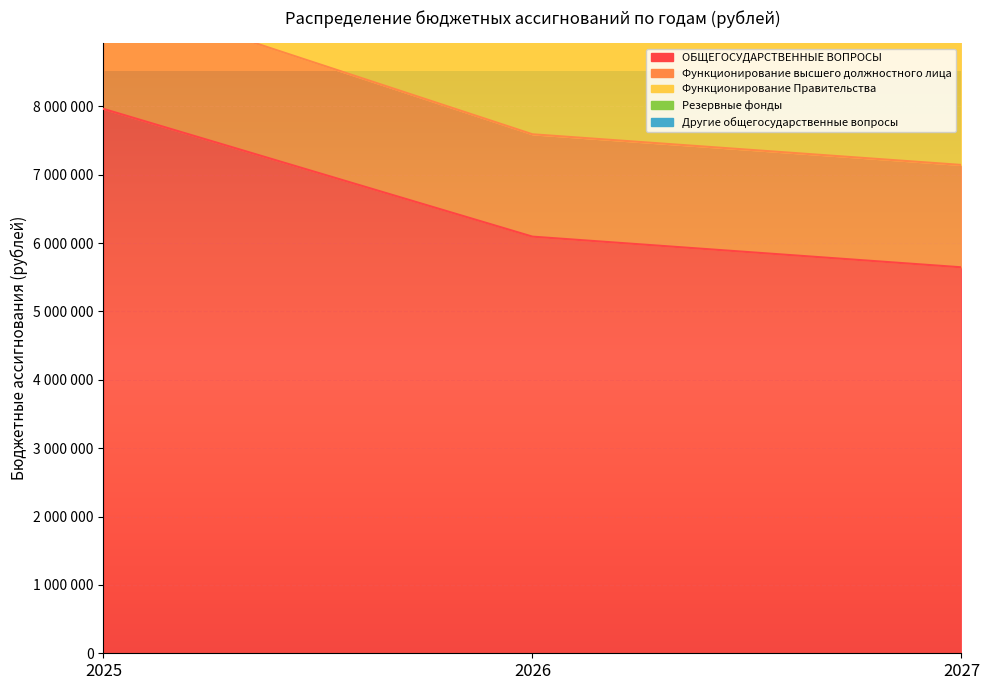

The Функционирование Правительства series shows 12044609.0 at 2026. True or false?

True